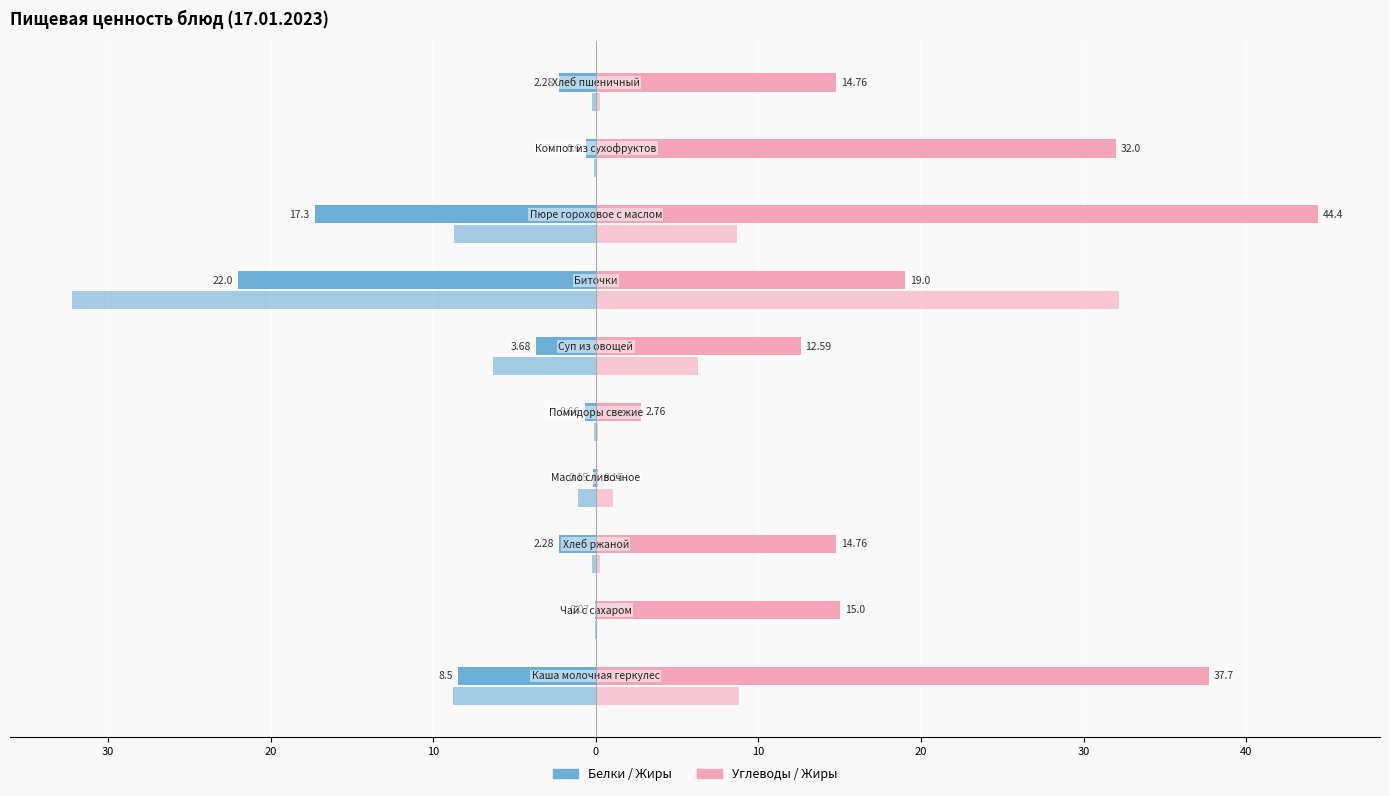

What is the smallest value displayed?

-32.2